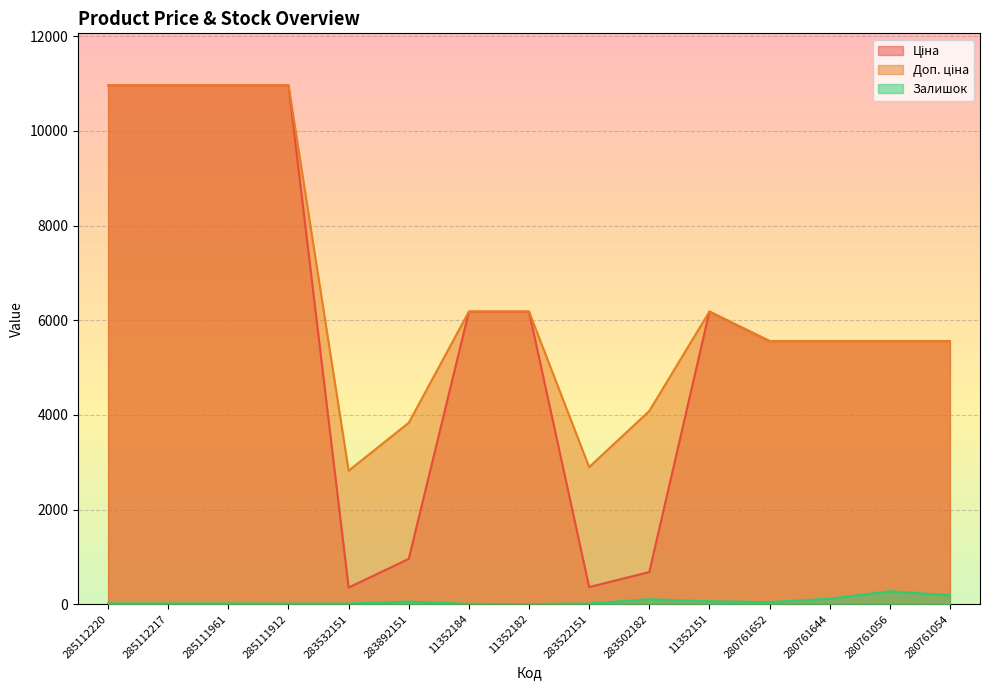

Reading right to left, list all the values displayed in this chart.

Ціна: 280761054=5560.3	280761056=5560.3	280761644=5560.3	280761652=5560.3	11352151=6182.6	283502182=680.4	283522151=362.1	11352182=6182.6	11352184=6182.6	283892151=958.4	283532151=352.6	285111912=10964.4	285111961=10964.4	285112217=10964.4	285112220=10964.4
Доп. ціна: 280761054=5560.3	280761056=5560.3	280761644=5560.3	280761652=5560.3	11352151=6182.6	283502182=4082.3	283522151=2896.6	11352182=6182.6	11352184=6182.6	283892151=3833.8	283532151=2821.2	285111912=10964.4	285111961=10964.4	285112217=10964.4	285112220=10964.4
Залишок: 280761054=191.0	280761056=273.0	280761644=116.0	280761652=44.0	11352151=62.0	283502182=106.0	283522151=15.0	11352182=5.0	11352184=8.0	283892151=55.0	283532151=15.0	285111912=15.0	285111961=17.0	285112217=17.0	285112220=17.0